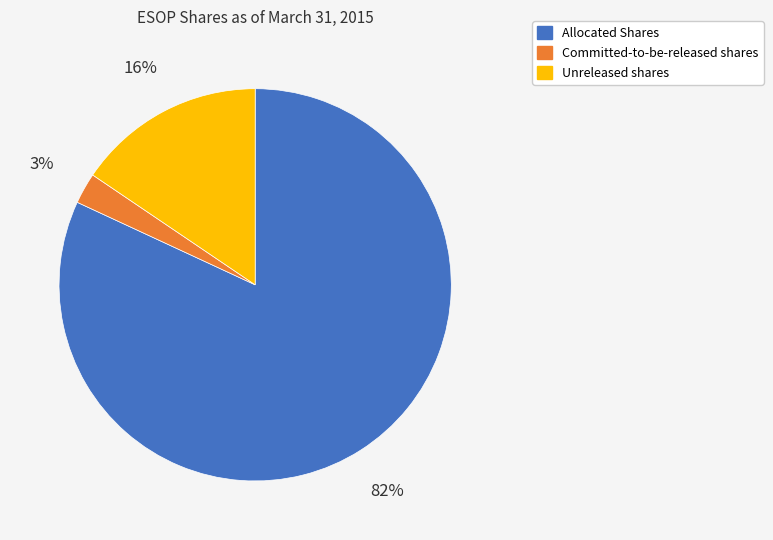

Does any single category account for the majority?

Yes